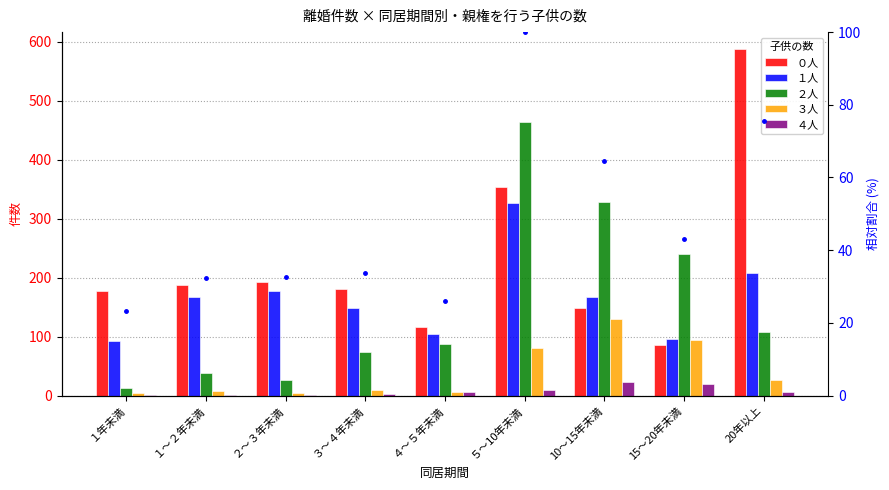

What is the value of the ３人 bar at the 1st from the left?

5.0